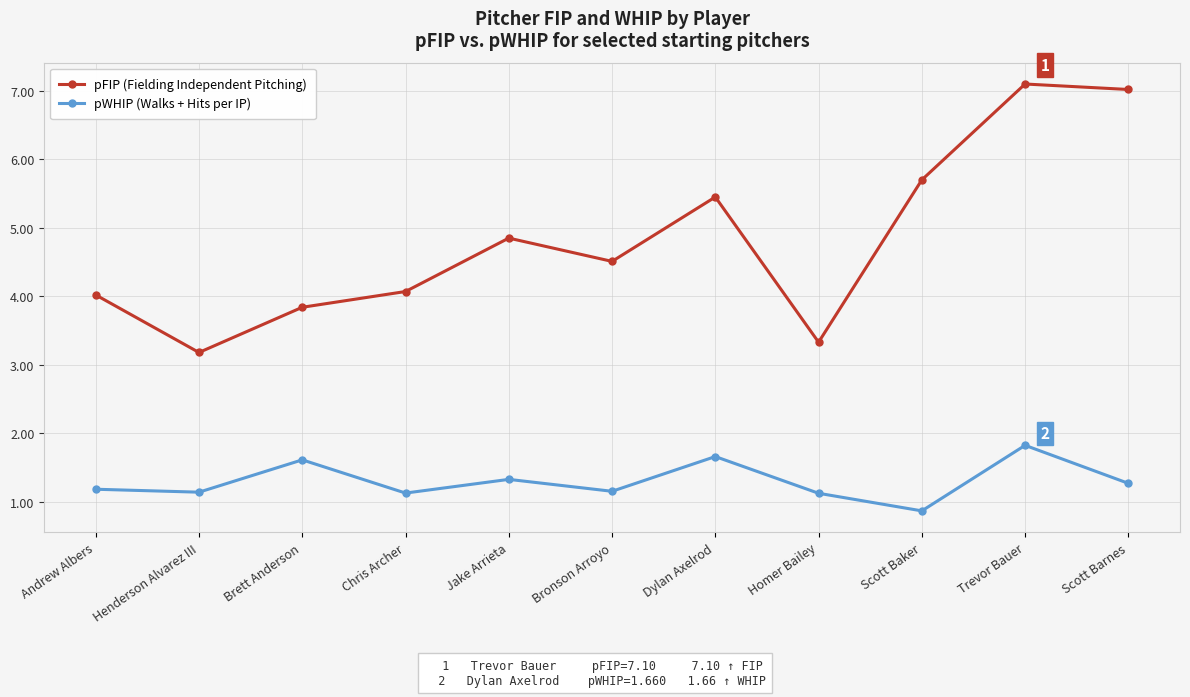

The value of pFIP (Fielding Independent Pitching) at Brett Anderson is 2.4. True or false?

False